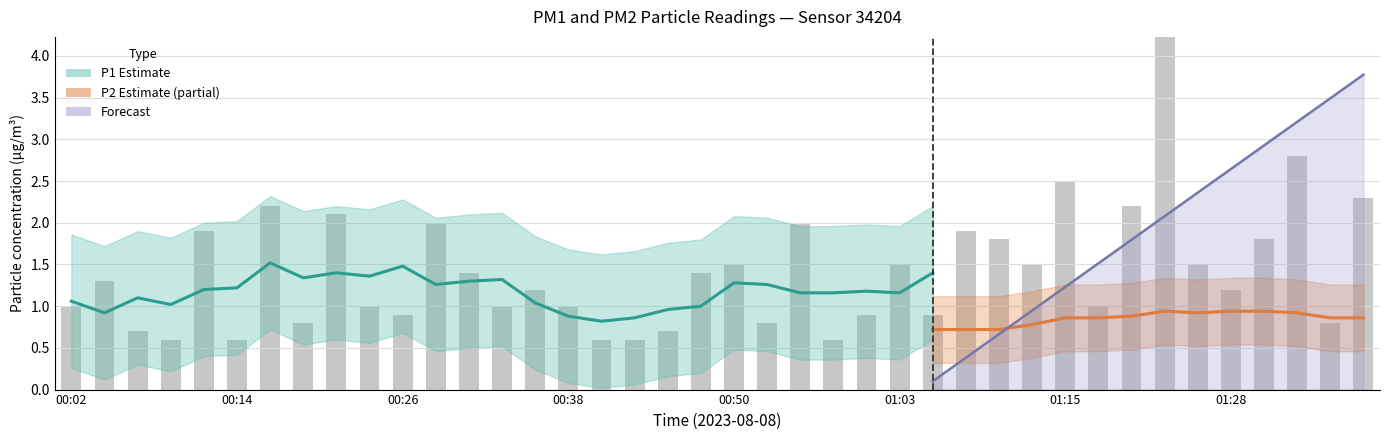

What is the change in value from 00:38 to 00:53?

-0.2